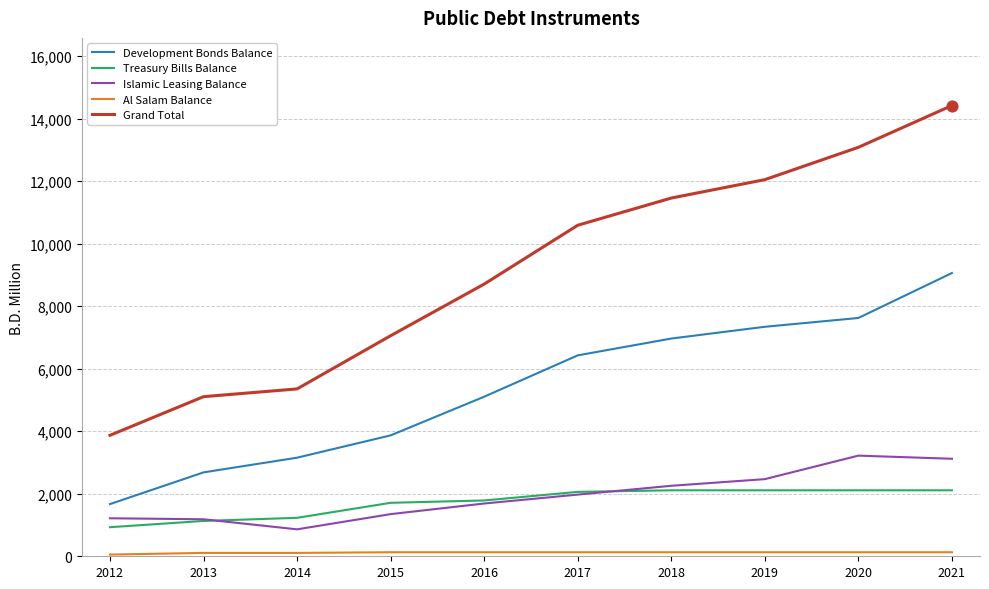

Which series has the largest total across all categories?

Grand Total